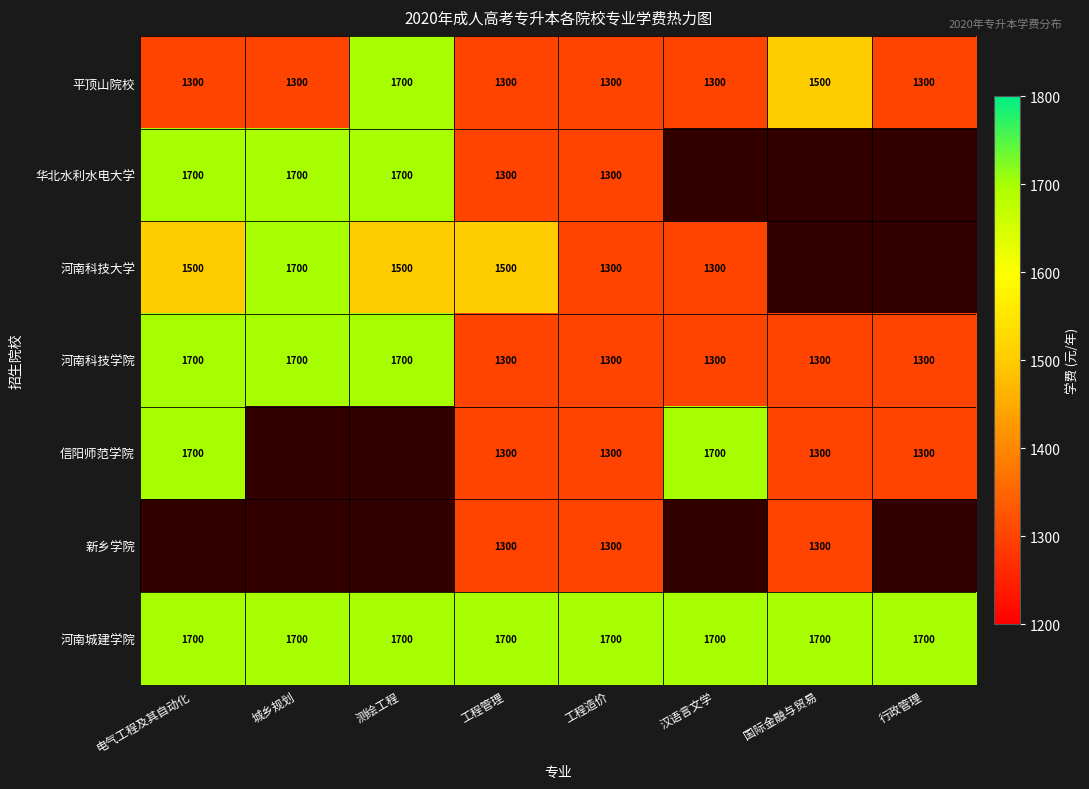

What is the greatest value displayed?

1700.0